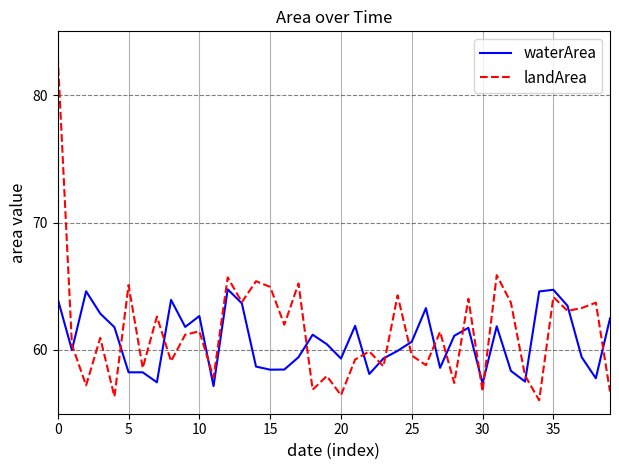

Rank the series by their maximum value, from lowest to highest.

waterArea, landArea